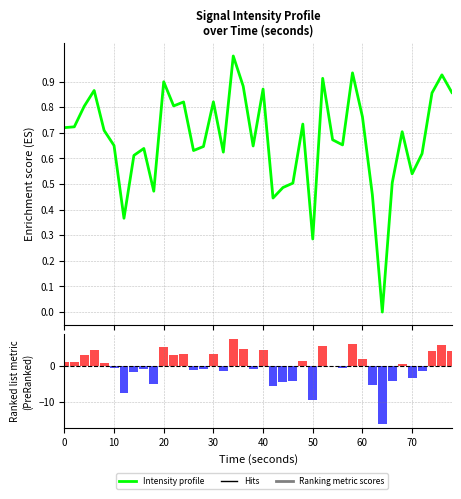

How many values in the Intensity profile series exceed 0?

39